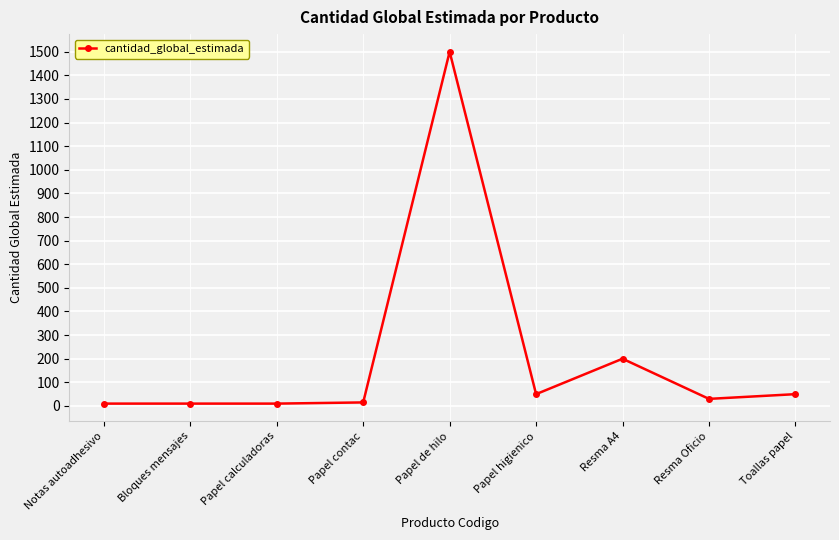

What is the difference between the maximum and second lowest values?

1490